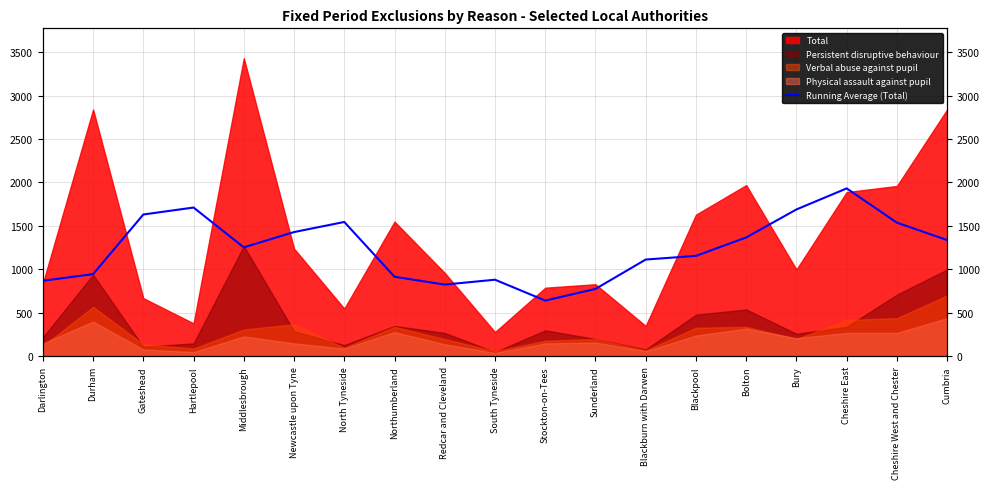

How many data points does each series have?

19